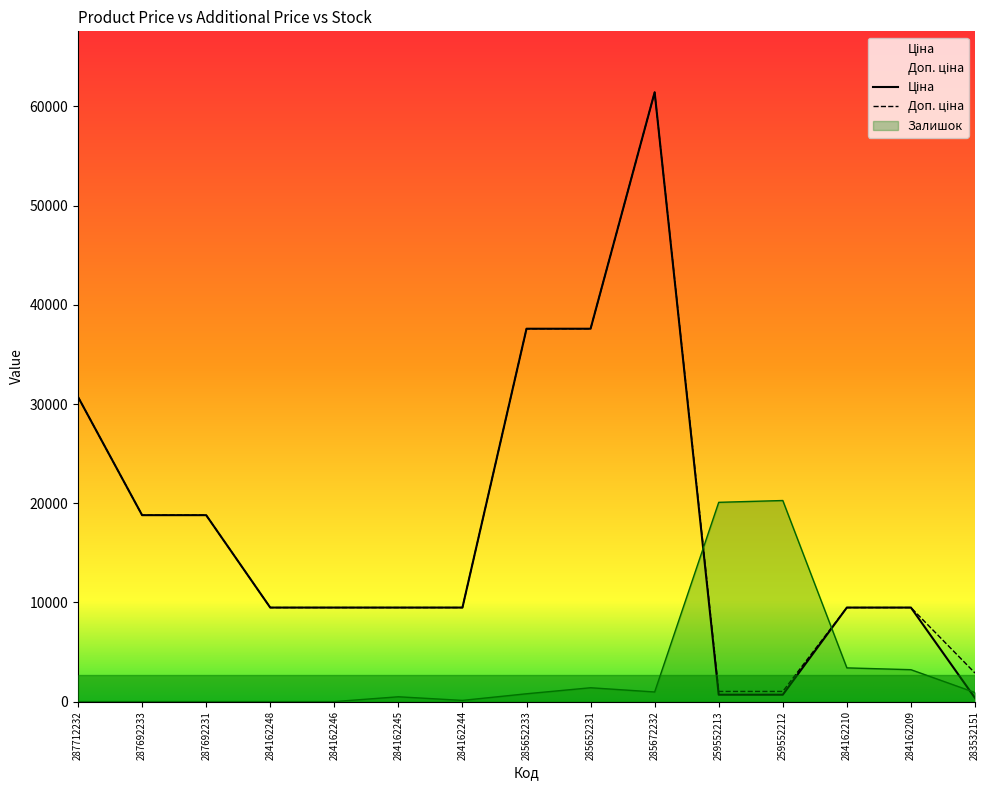

What is the difference between the maximum and minimum values in the Ціна series?

61074.4